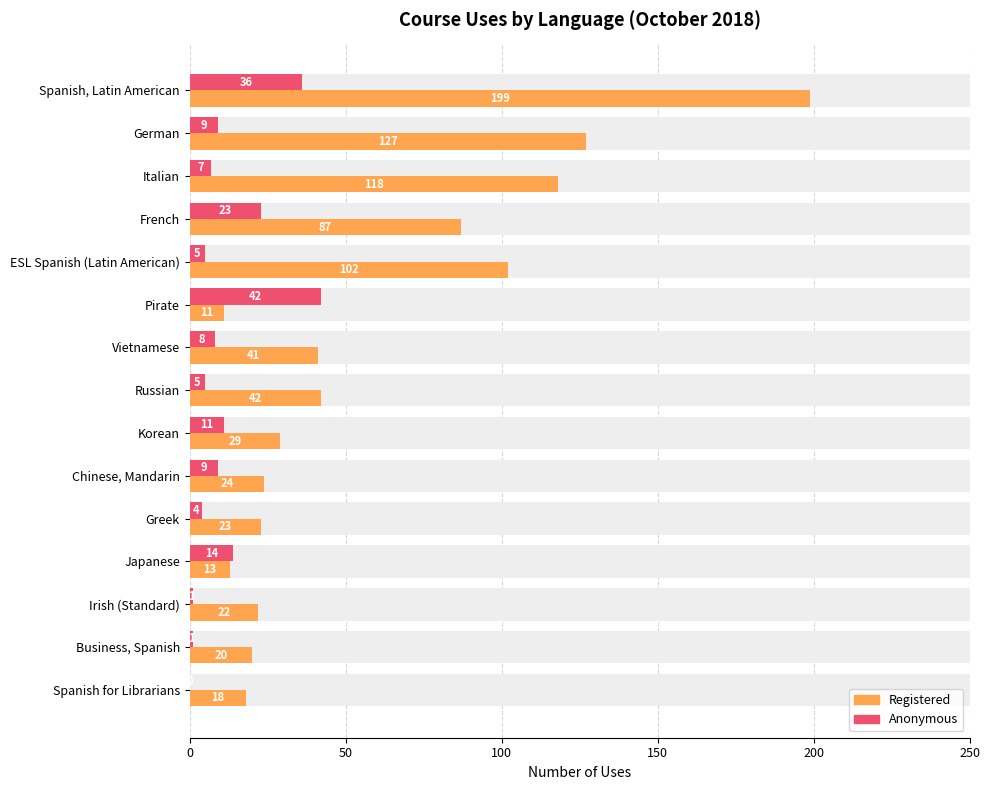

Is the value of Registered at Spanish for Librarians greater than the value of Anonymous at Spanish, Latin American?

No